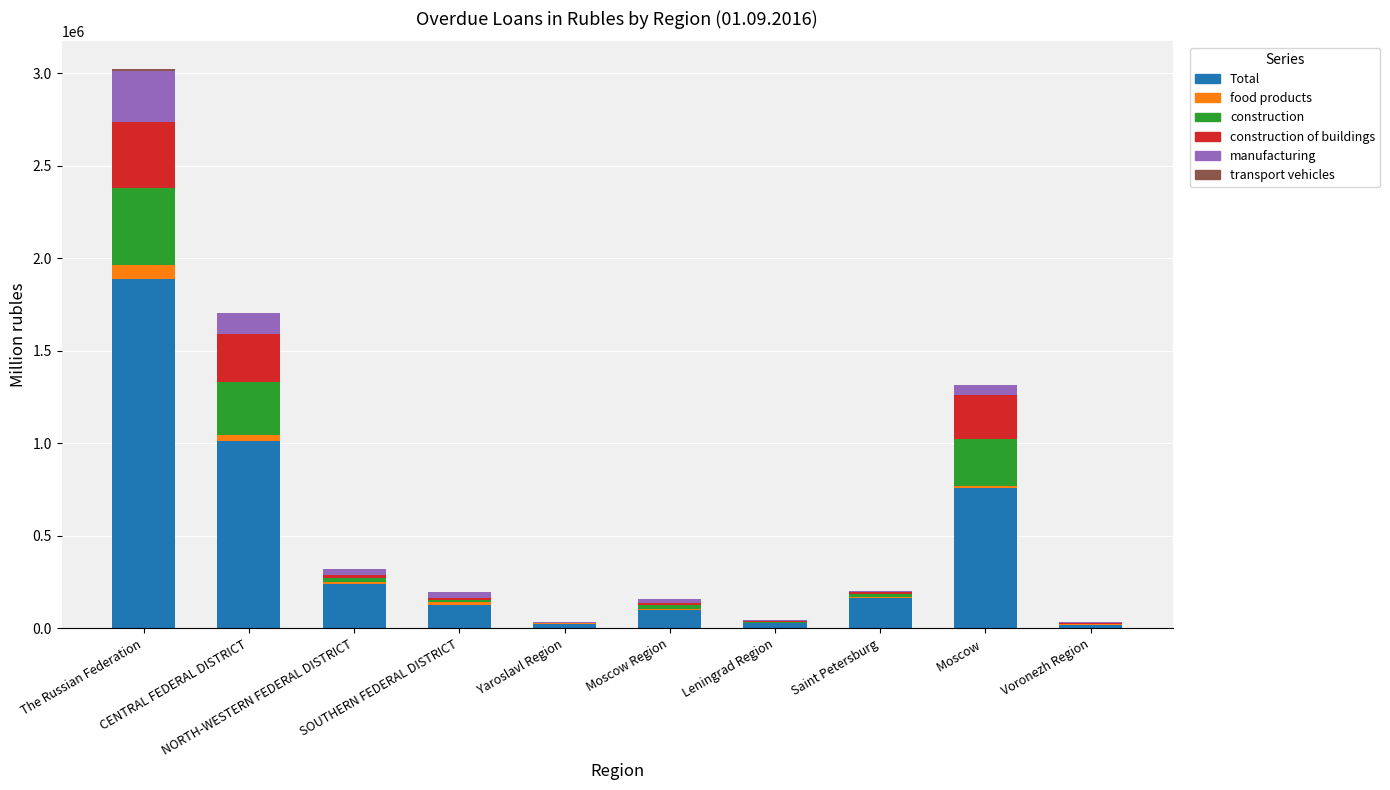

What is the maximum value for Total?

1890348